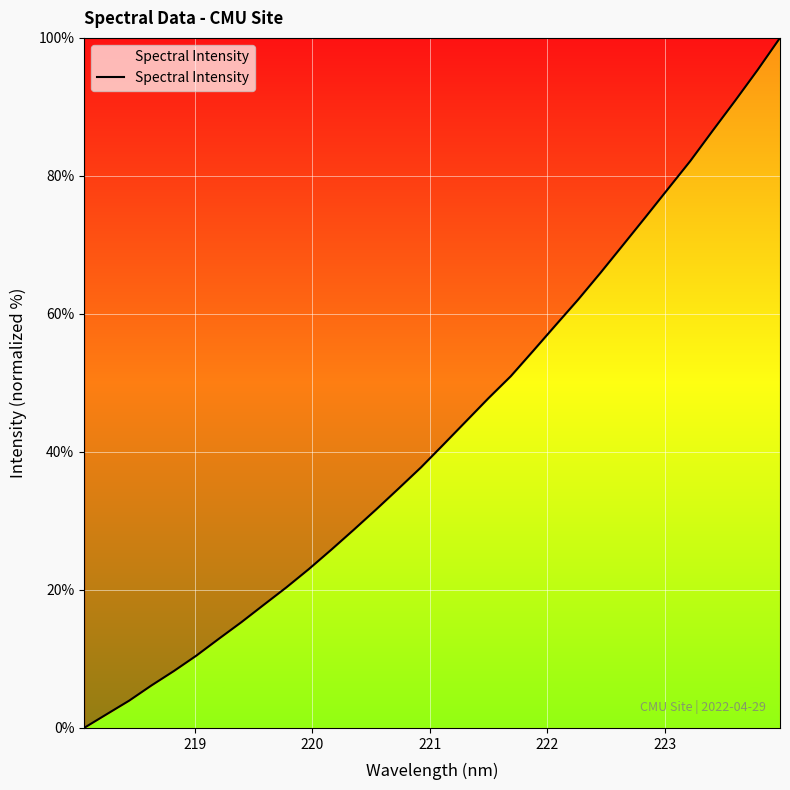

What is the greatest value displayed?

100.0